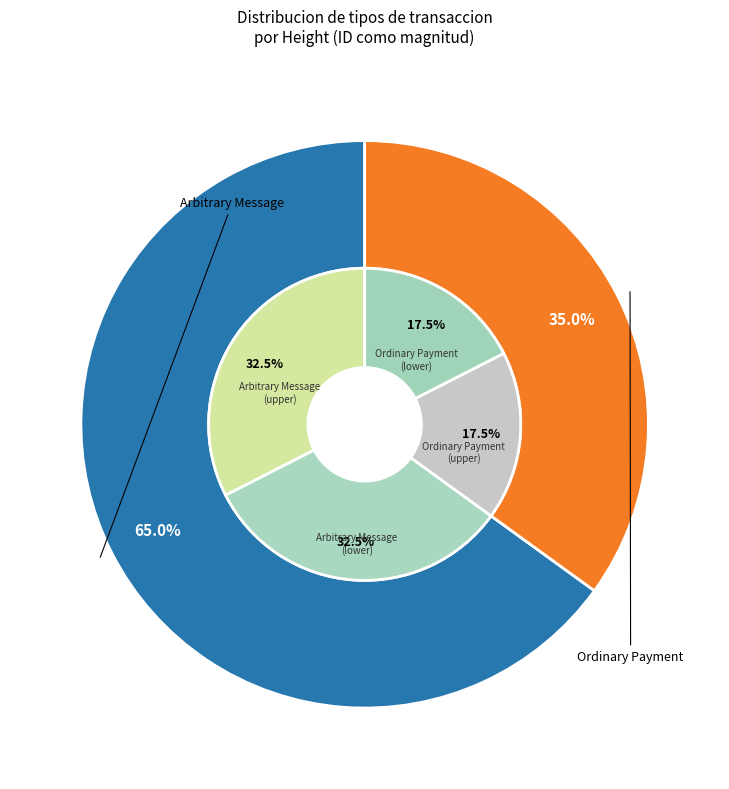

True or false: 89734 accounts for 25% of the total.

False